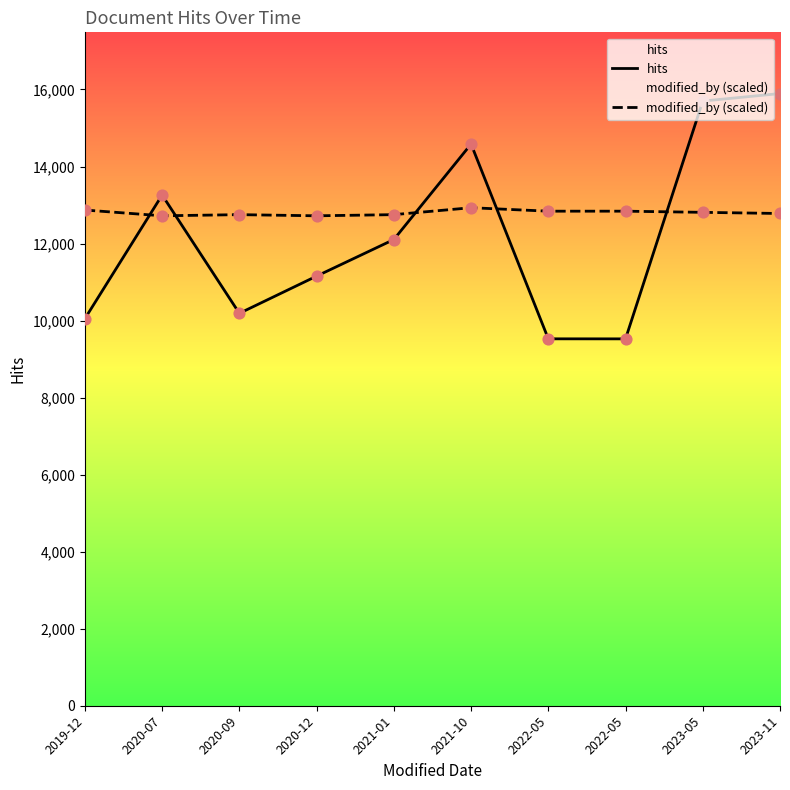

What is the total value across all series at 2019-12?

22920